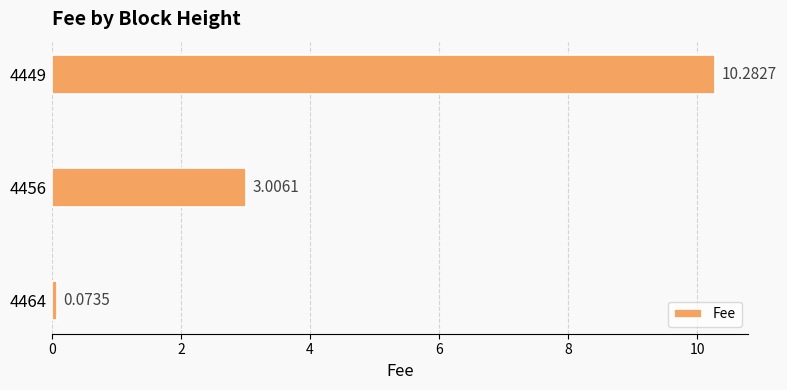

What is the average value?

4.5